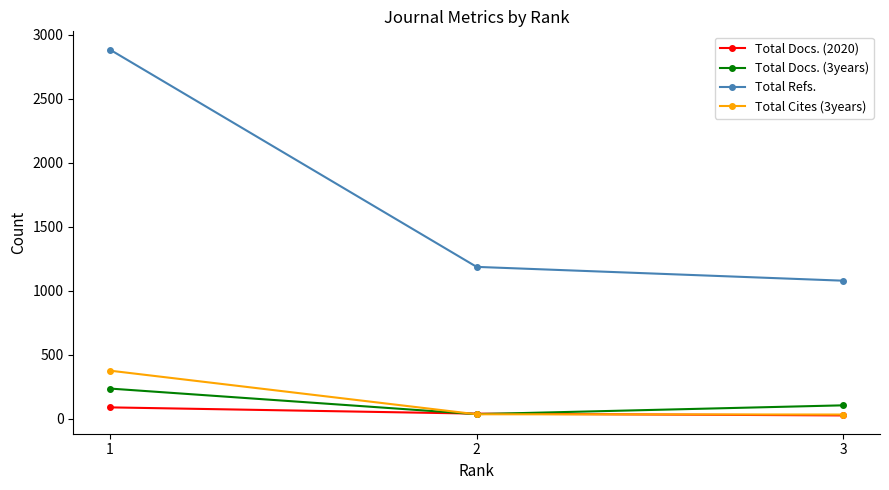

What is the spread (max minus min) of values at 2?

1152